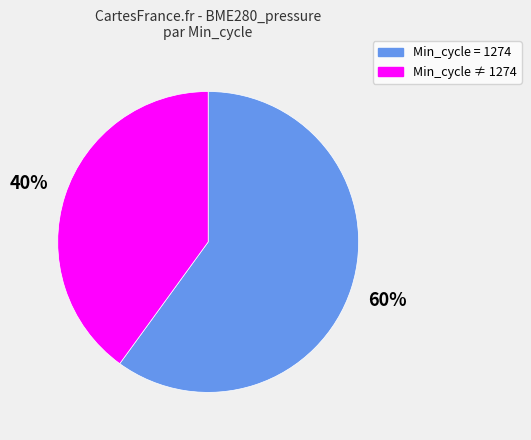

What is the largest slice in the pie chart?

Min_cycle = 1274